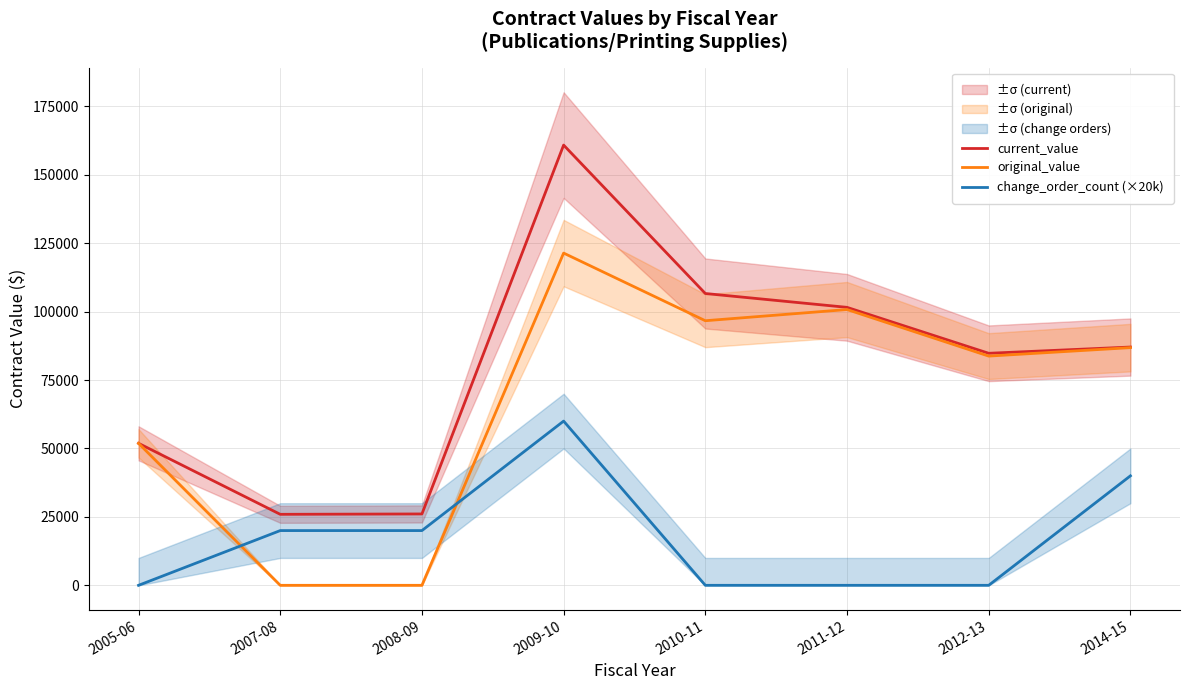

What value does the change_order_count (×20k) series have at 2008-09?

20000.0